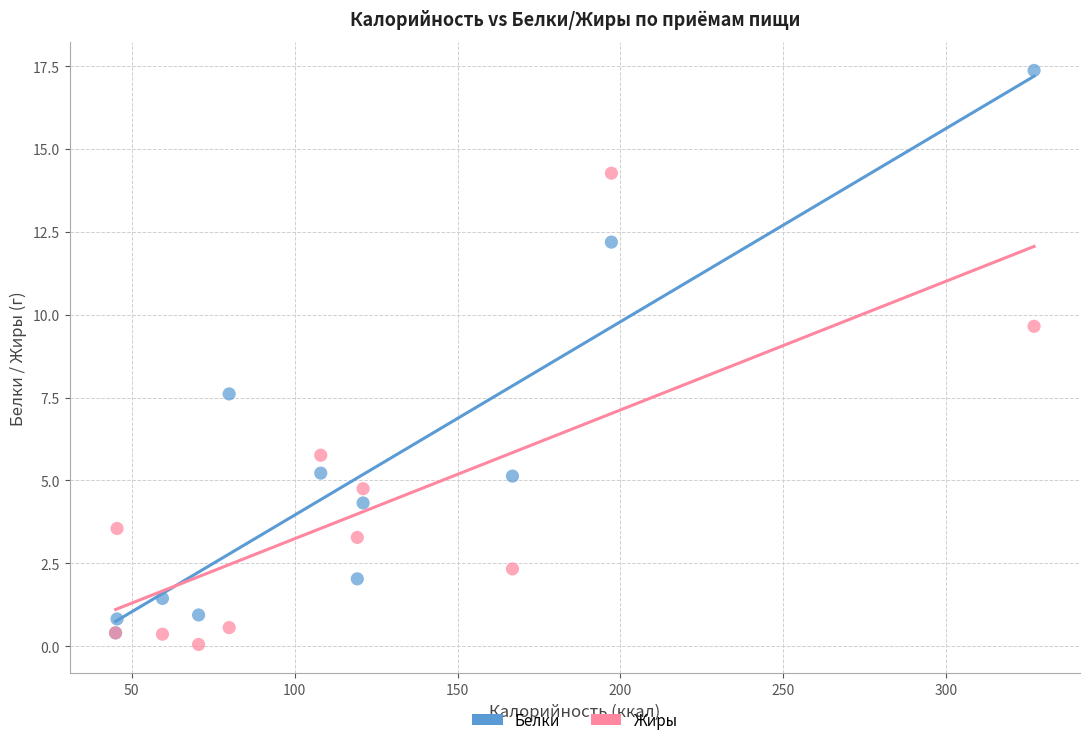

In the Белки series, what Y value is closest to 8?

7.6